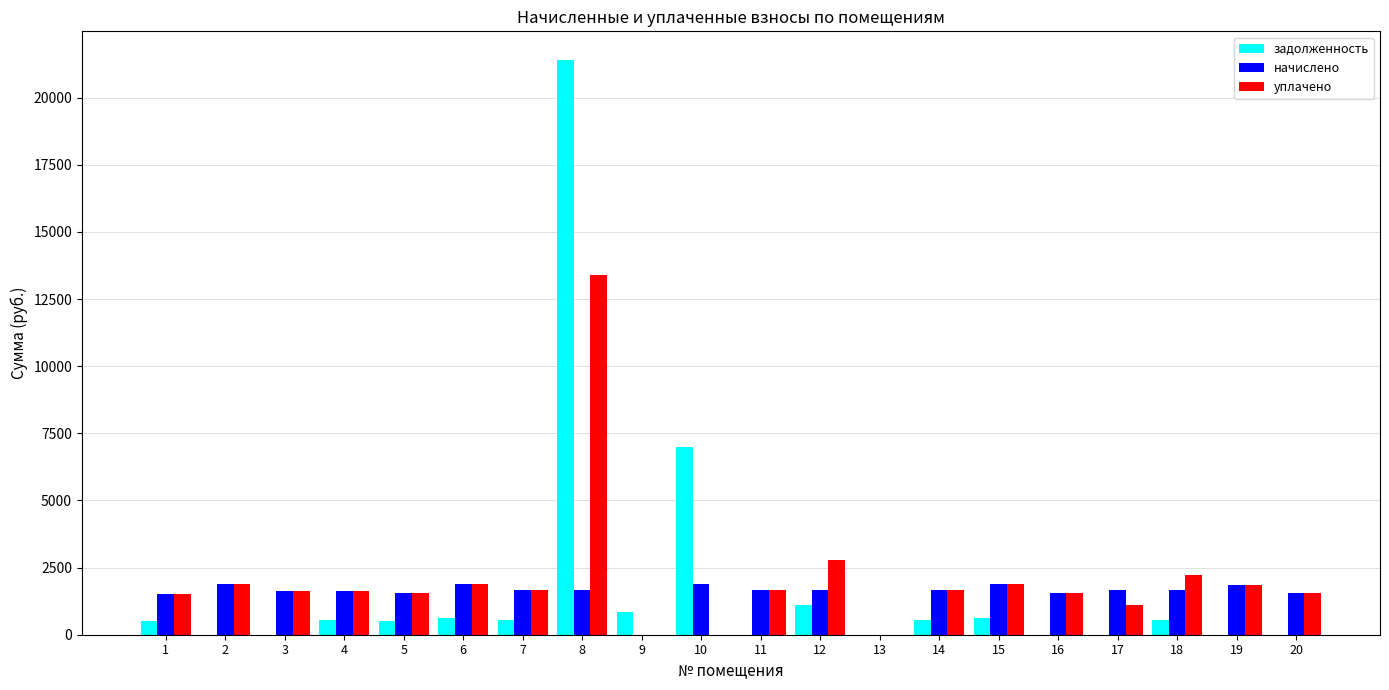

What is the sum of all задолженность values?

34847.1